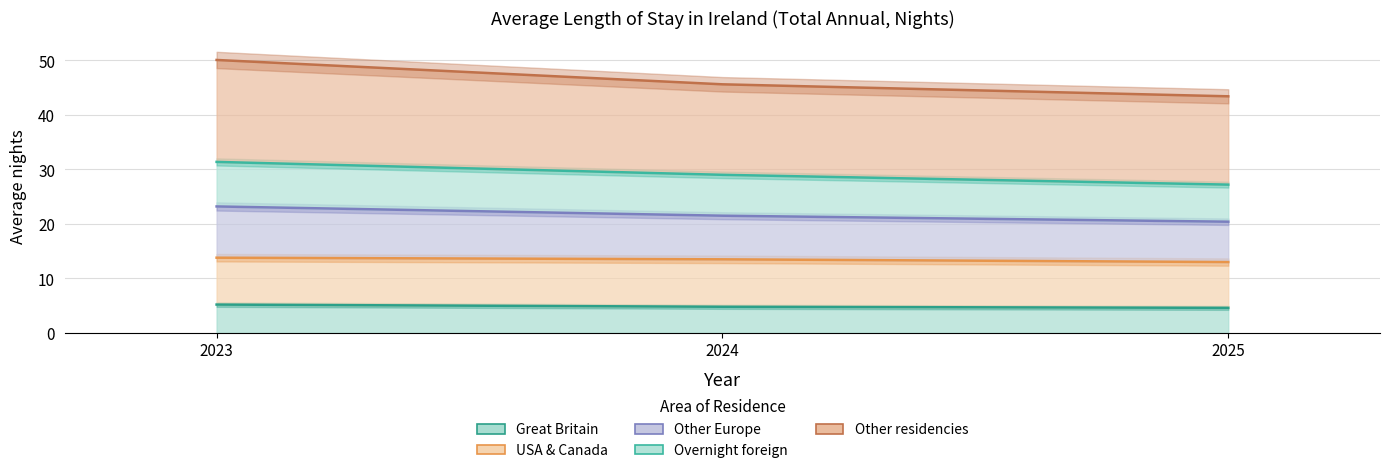

What is the approximate value of Other Europe at 2023?

50.1